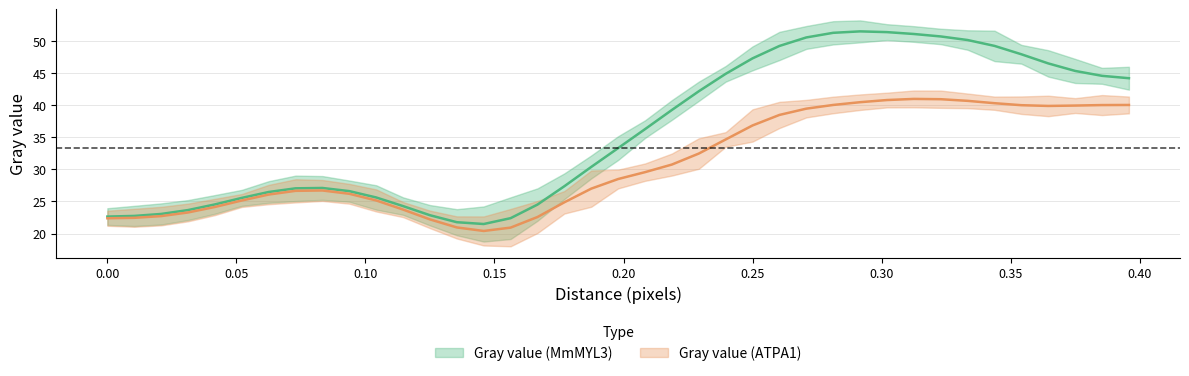

The value of Gray value (ATPA1) at 0.03125 is 13.2. True or false?

False